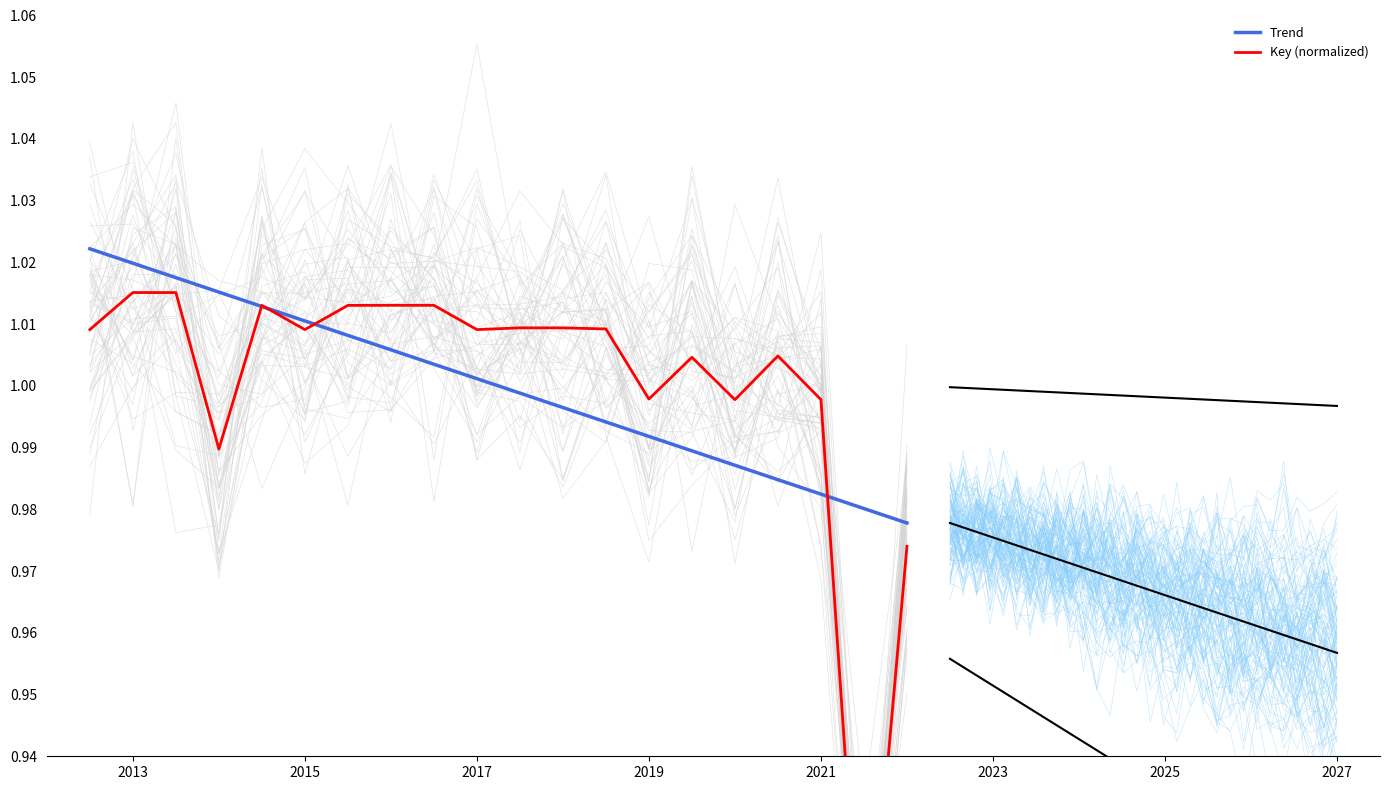

Rank the series at 2013 from highest to lowest value.

Trend, Key (normalized)